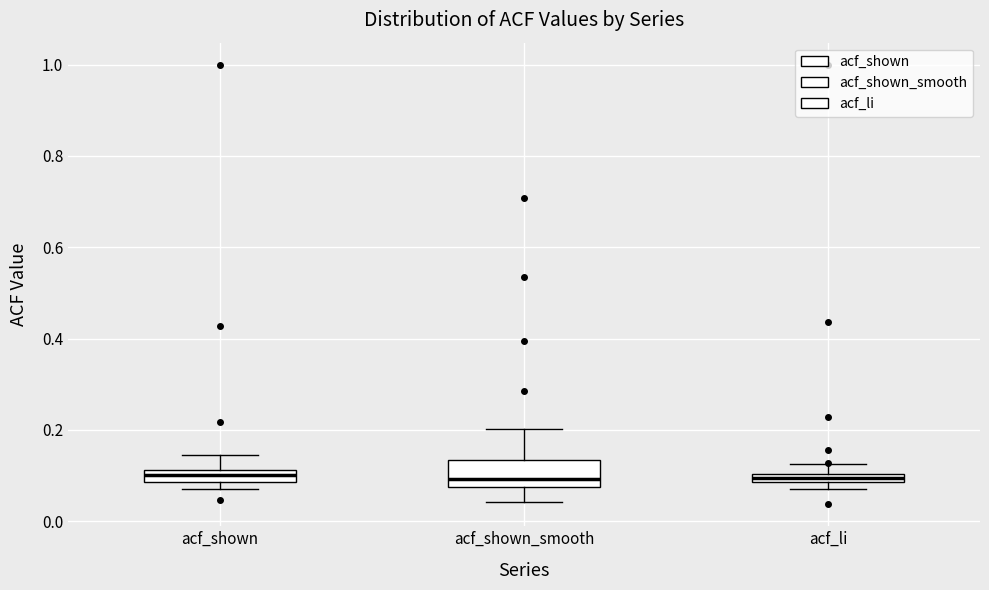

Which box is the tallest, from its lower edge to its upper edge?

acf_shown_smooth